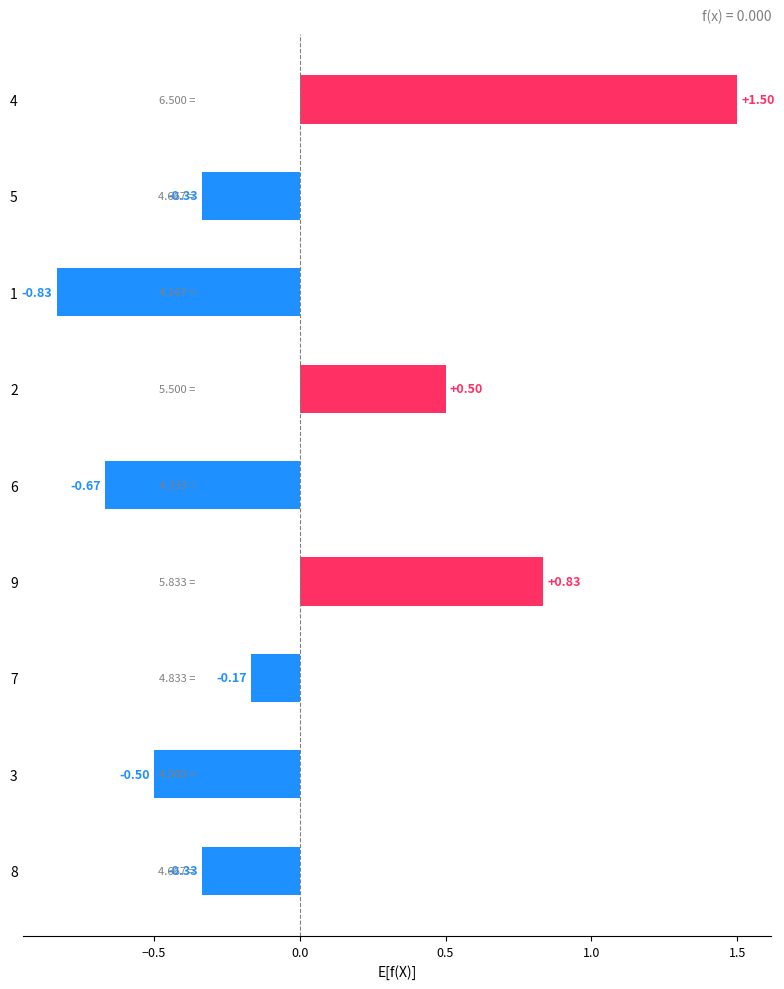

Are the bars grouped side by side (vs. stacked)?

No